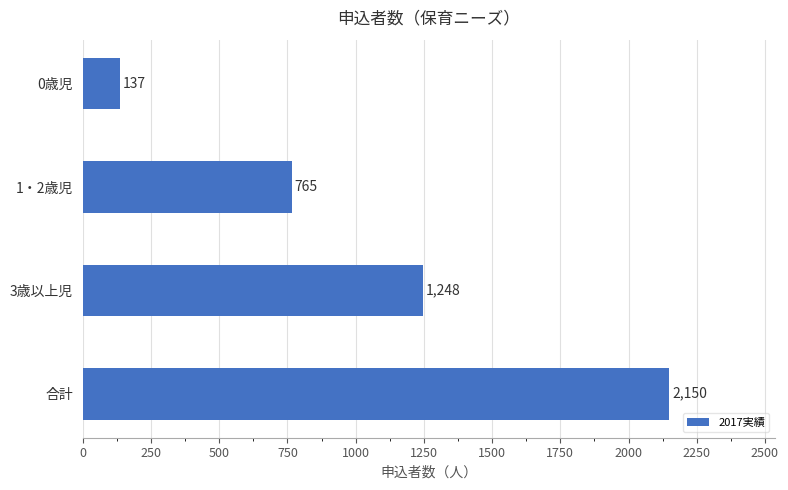

What is the label of the 2nd bar from the top?

1・2歳児